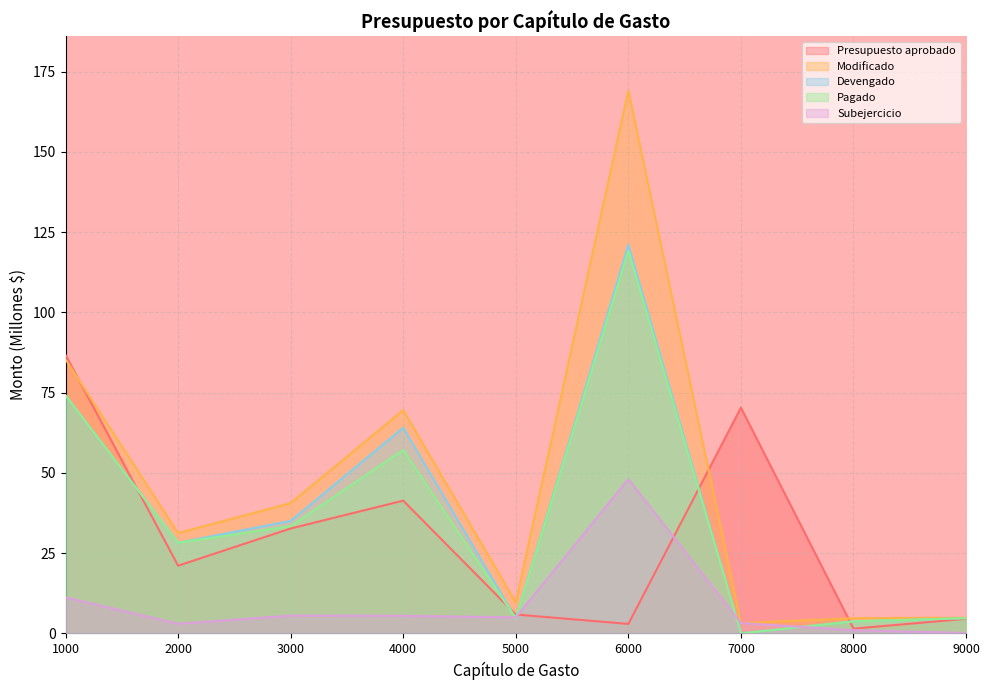

Between 3000 and 8000, which series saw the biggest shift?

Modificado